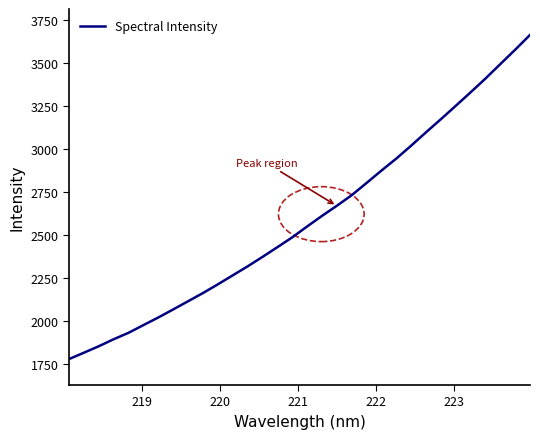

What is the difference between the maximum and minimum values?

1887.3